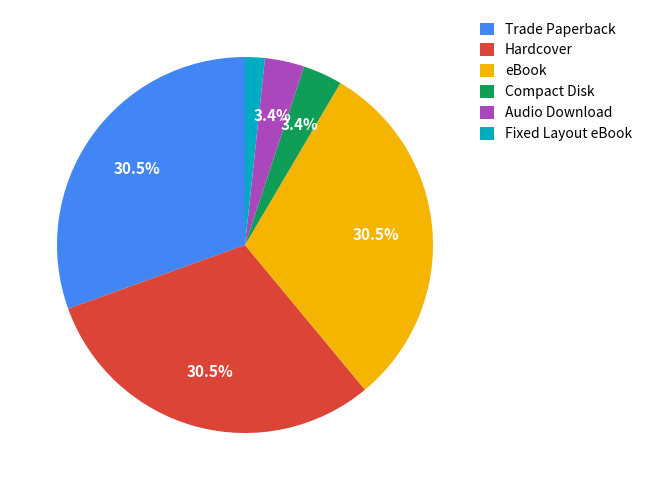

What is the smallest slice in the pie chart?

Fixed Layout eBook